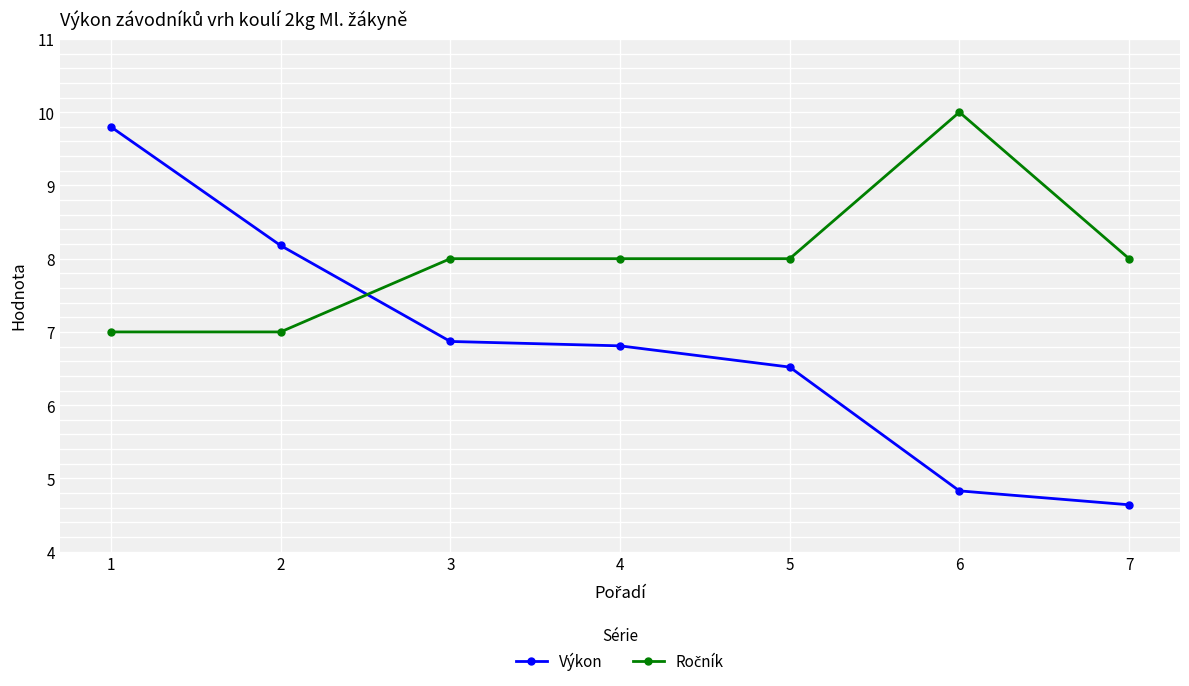

At how many categories does at least one series exceed 9?

2